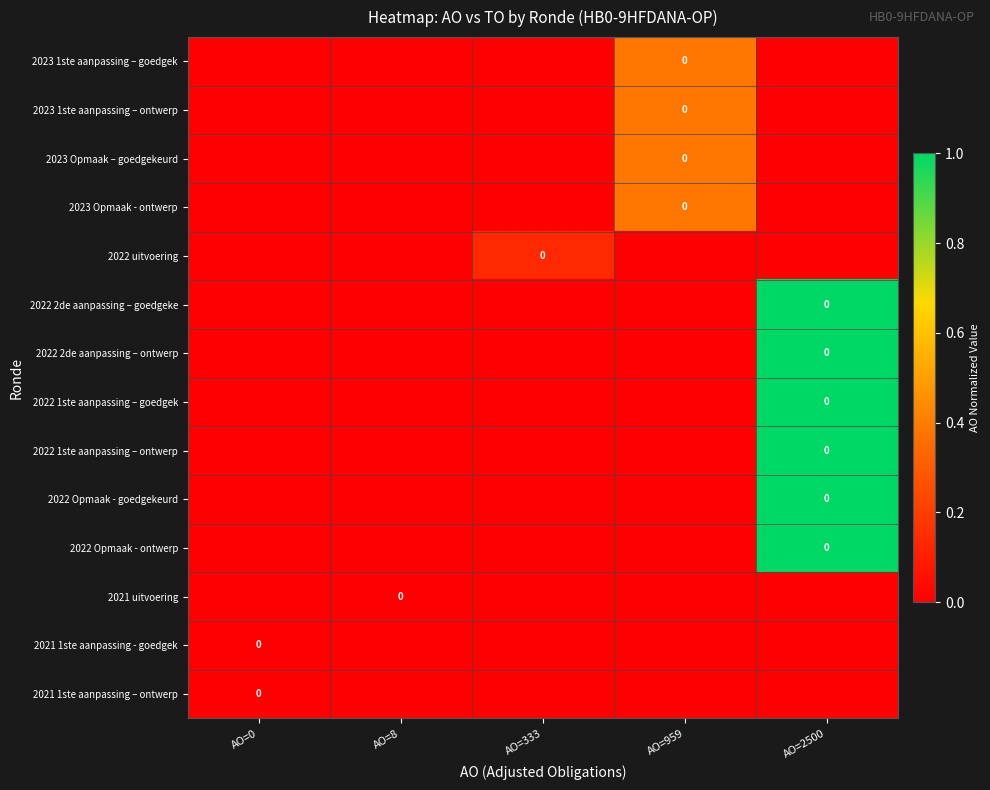

True or false: row_0 has a value of 0.0 at AO=333.

True